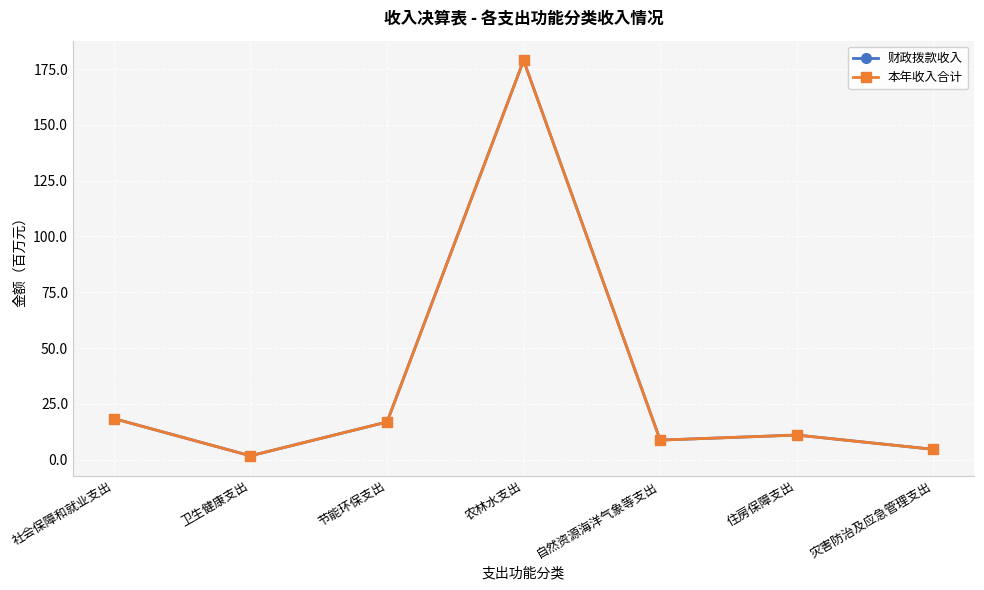

Is this an area chart (filled region under the line)?

No